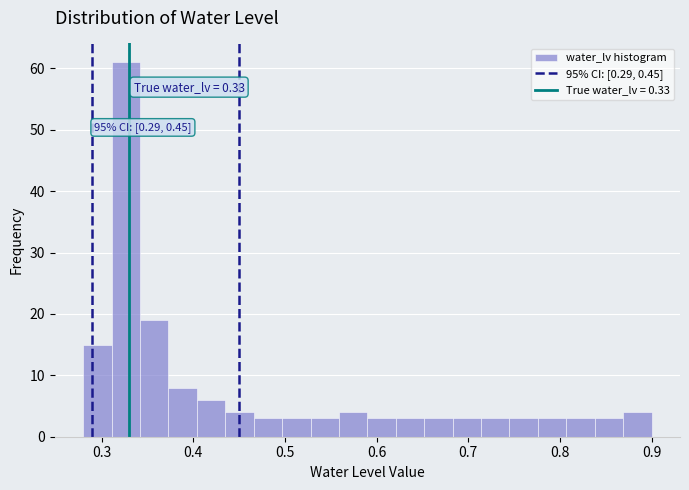

Read against the x-axis, roughly where is the centre of the tallest bar?

0.33